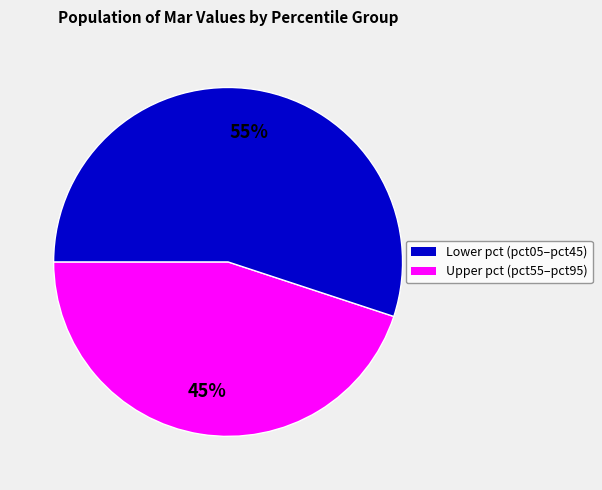

To the nearest percent, what is the average slice percentage?

50%